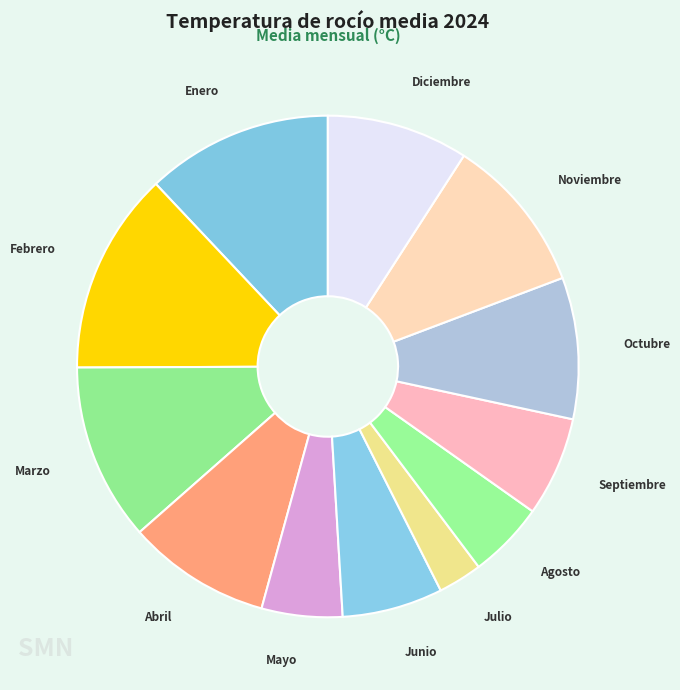

Is there a majority slice in this chart?

No